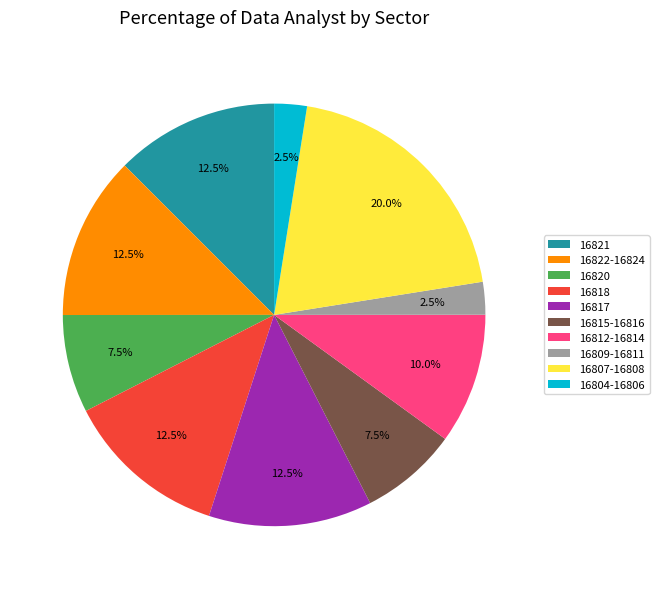

Does any single category account for the majority?

No